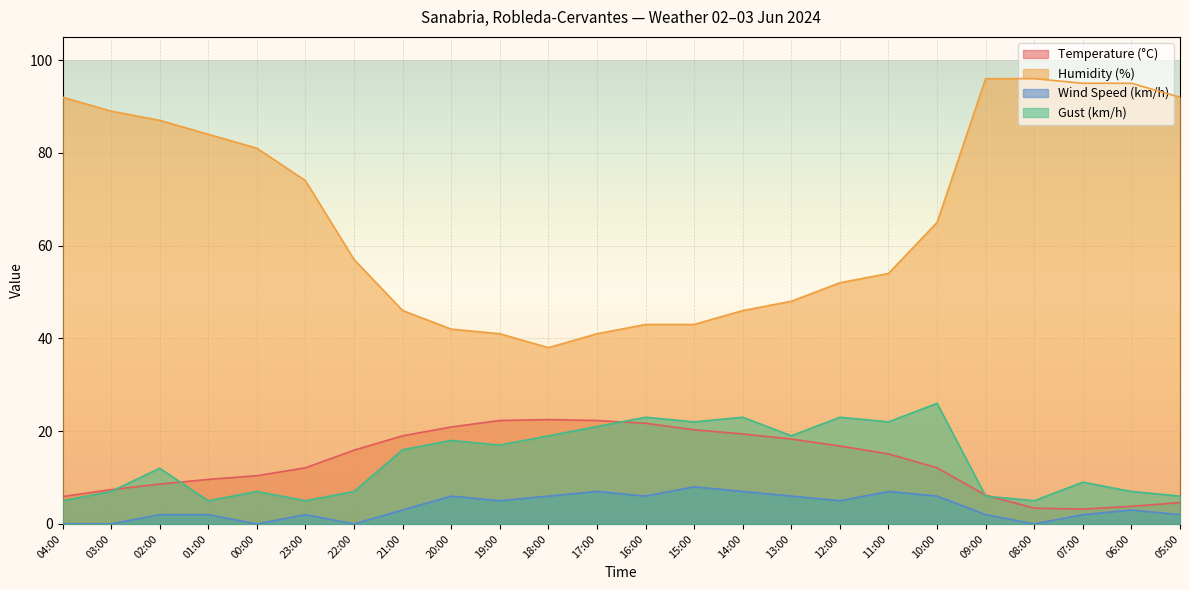

What is the difference between the highest and lowest values at 15:00?

35.0